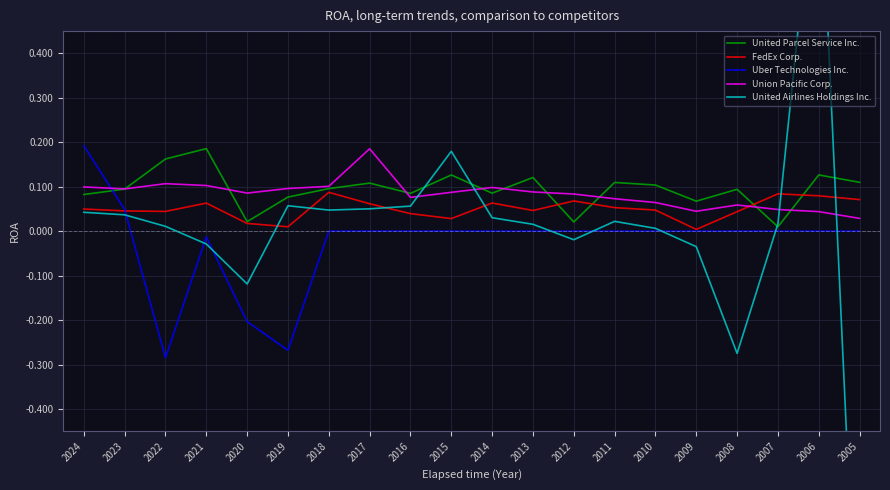

At which category is the sum across all series the highest?

2006